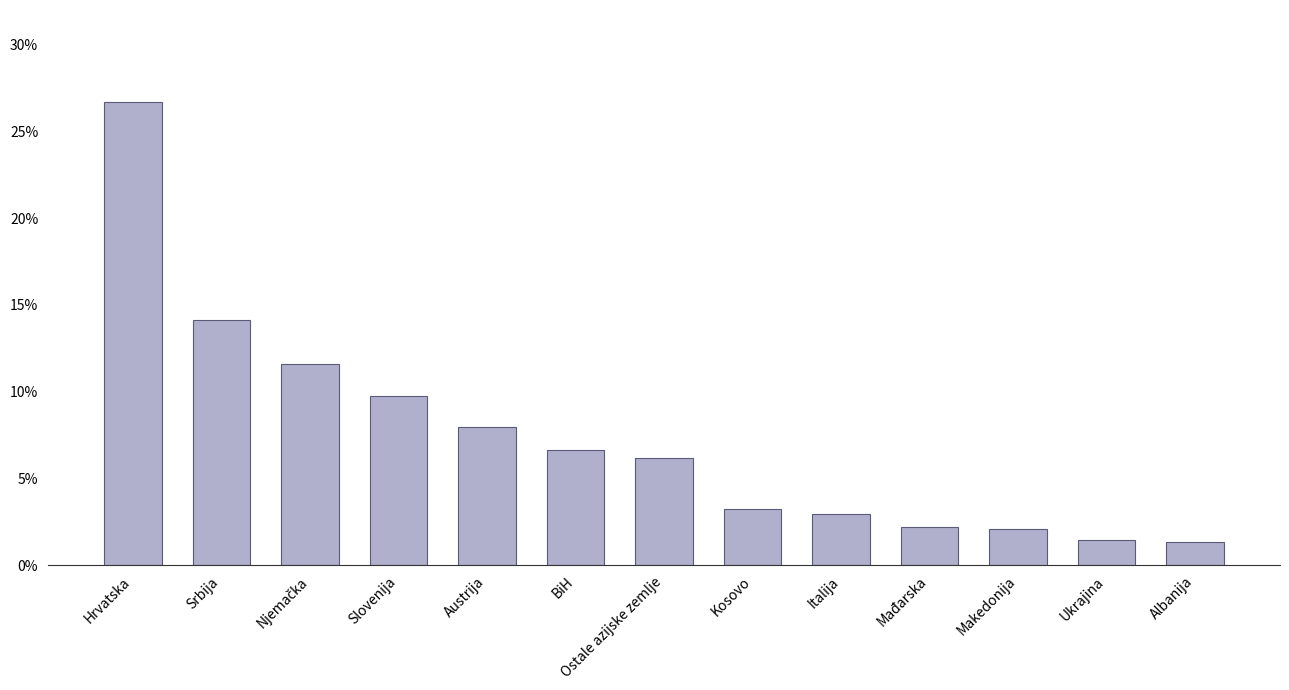

Which label corresponds to the largest value in the chart?

Hrvatska